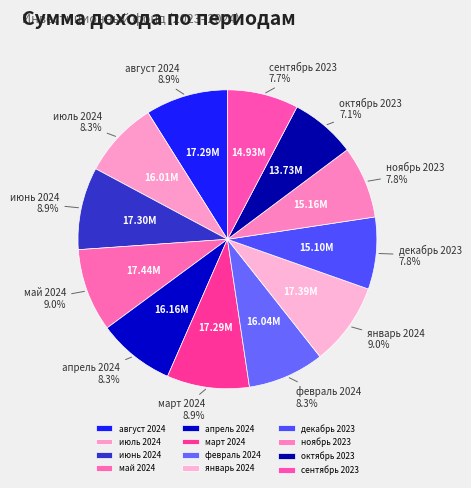

Count the number of slices in the pie.

12